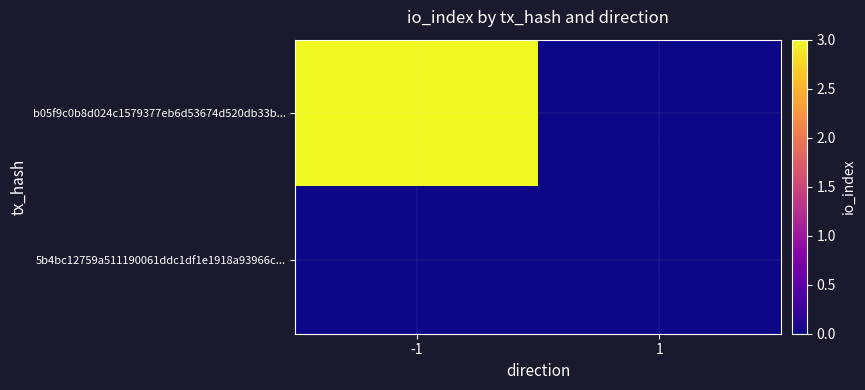

Rank the series by their maximum value, from lowest to highest.

5b4bc12759a511190061ddc1df1e1918a93966c..., b05f9c0b8d024c1579377eb6d53674d520db33b...